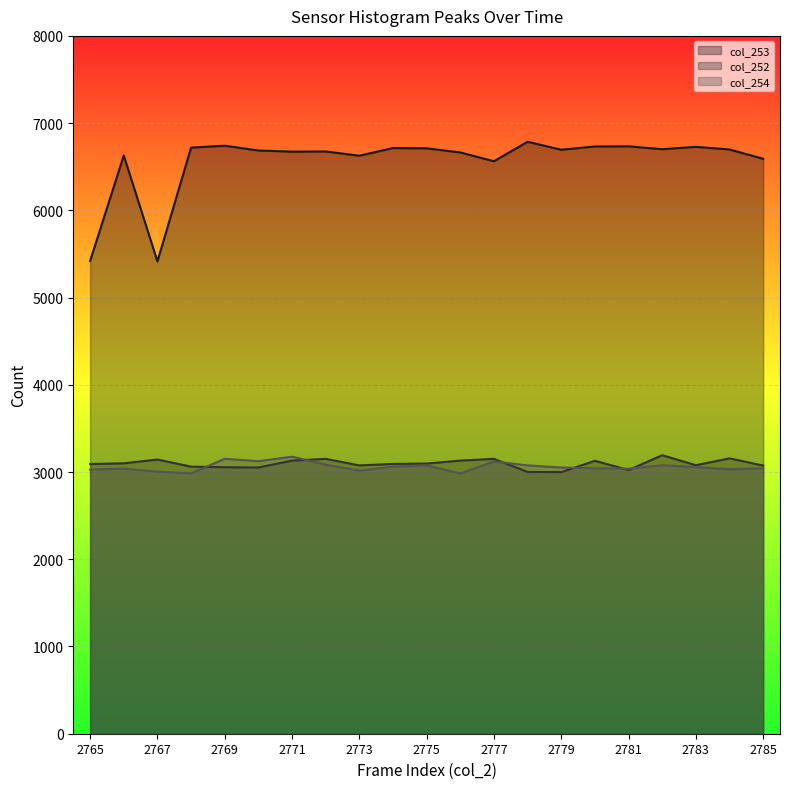

Rank the series at 11 from lowest to highest value.

col_254 line, col_252 line, col_253 line